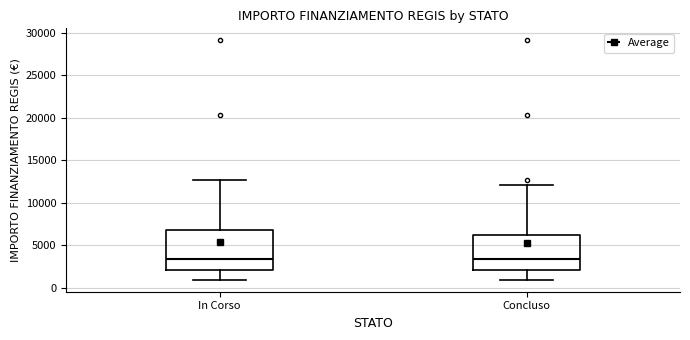

Which box is the tallest, from its lower edge to its upper edge?

In Corso